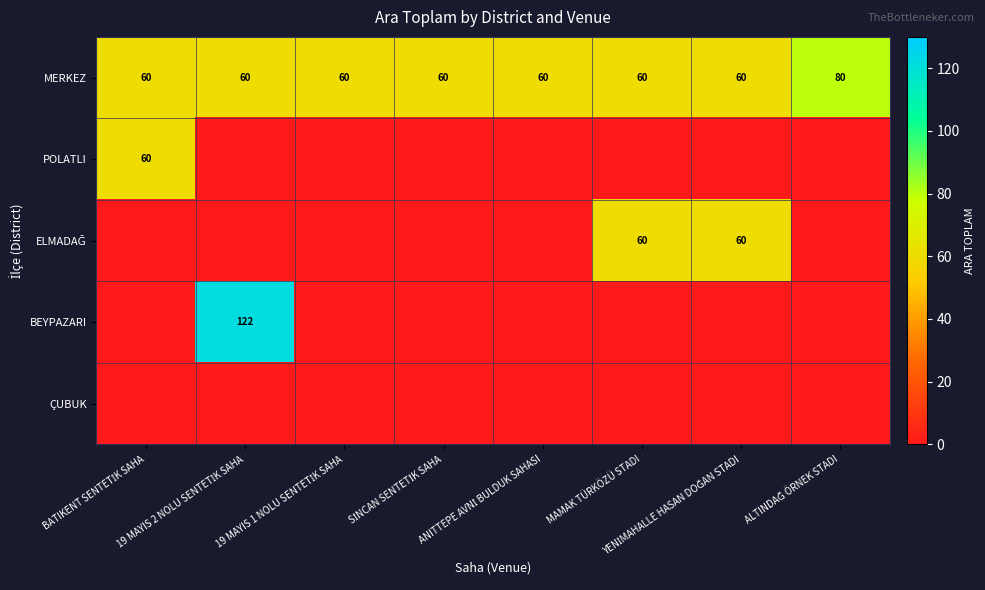

At which category is the sum across all series the highest?

19 MAYIS 2 NOLU SENTETİK SAHA